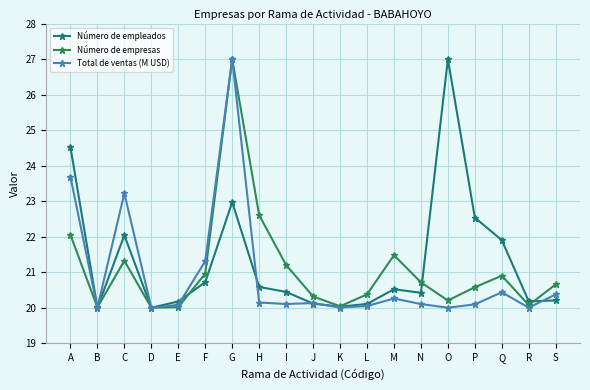

The value of Número de empleados at B is 29.8. True or false?

False